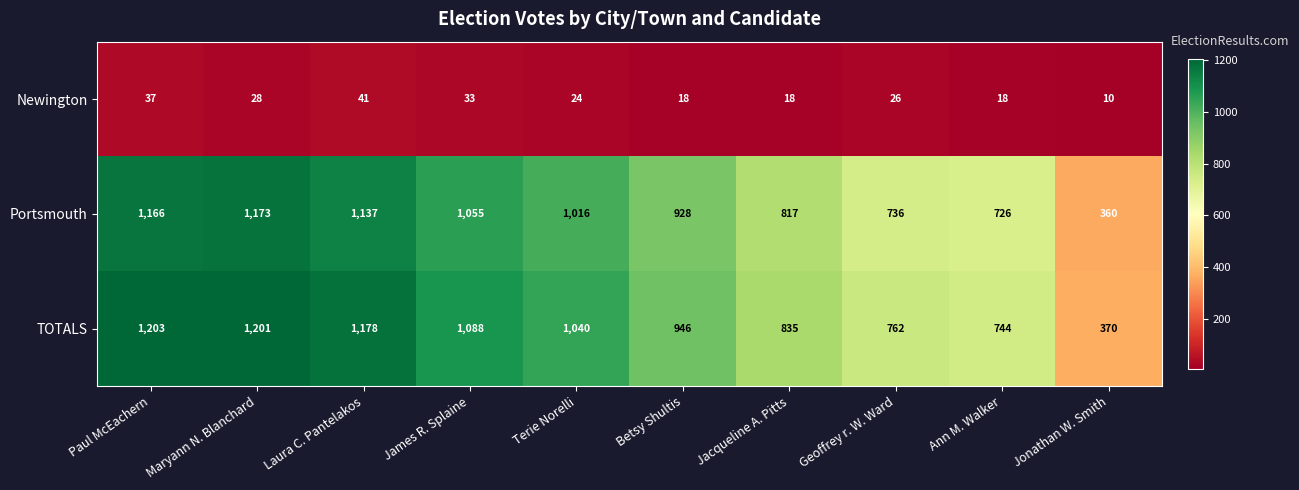

What is the difference between the maximum and minimum values in the TOTALS series?

833